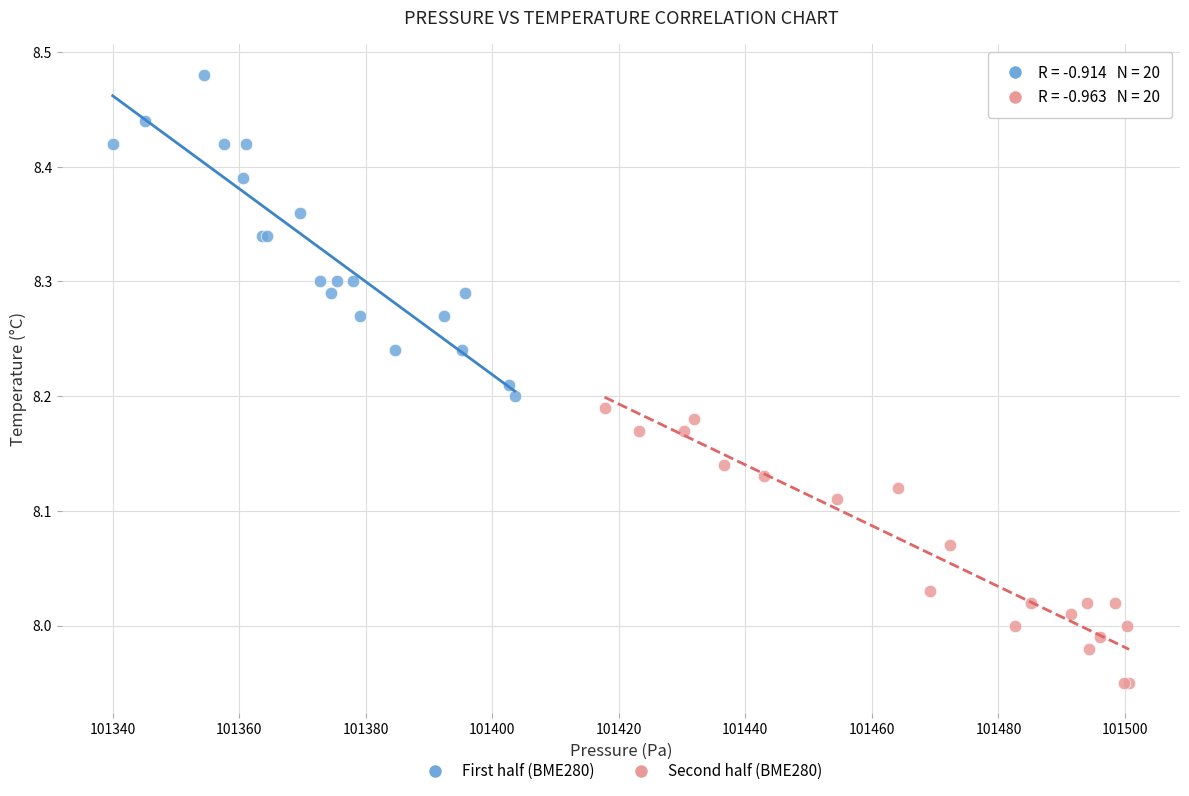

Which series reaches the maximum Y coordinate?

First half (BME280)